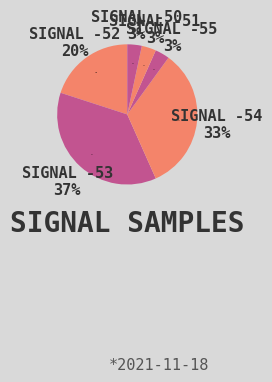

Does any single category account for the majority?

No